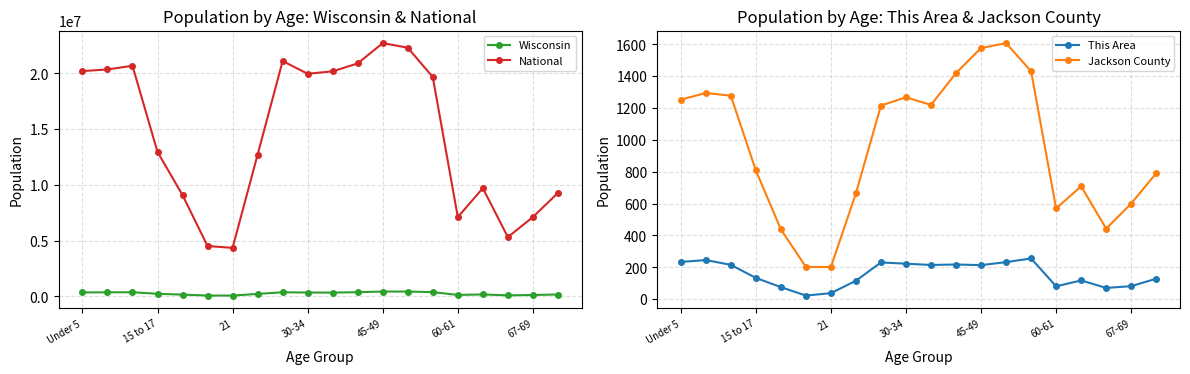

True or false: Wisconsin and National intersect in this chart.

False